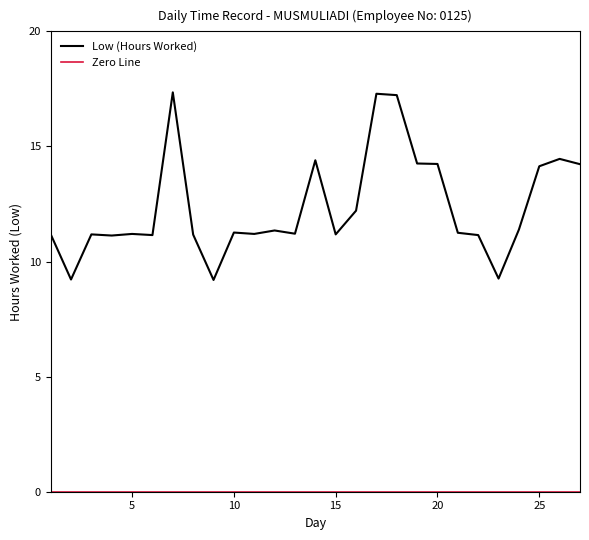

Which series has the widest spread of values?

Low (Hours Worked)